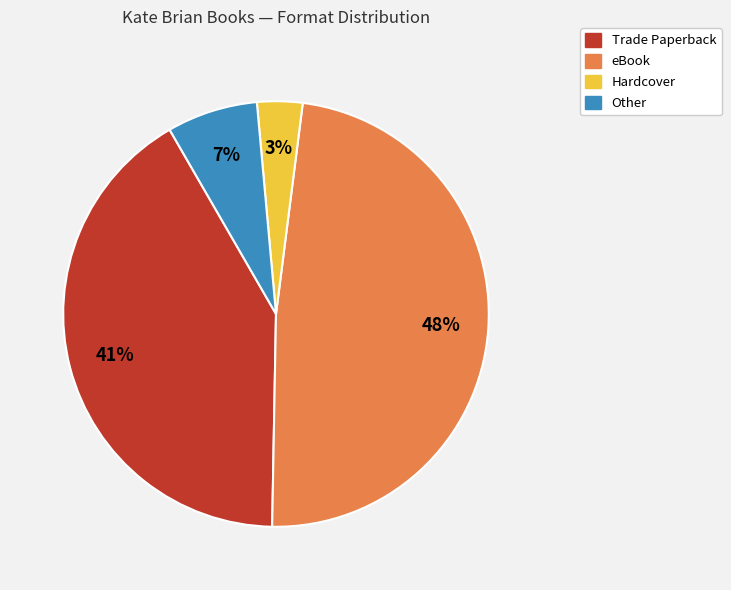

Rank the categories by value from highest to lowest.

eBook, Trade Paperback, Other, Hardcover